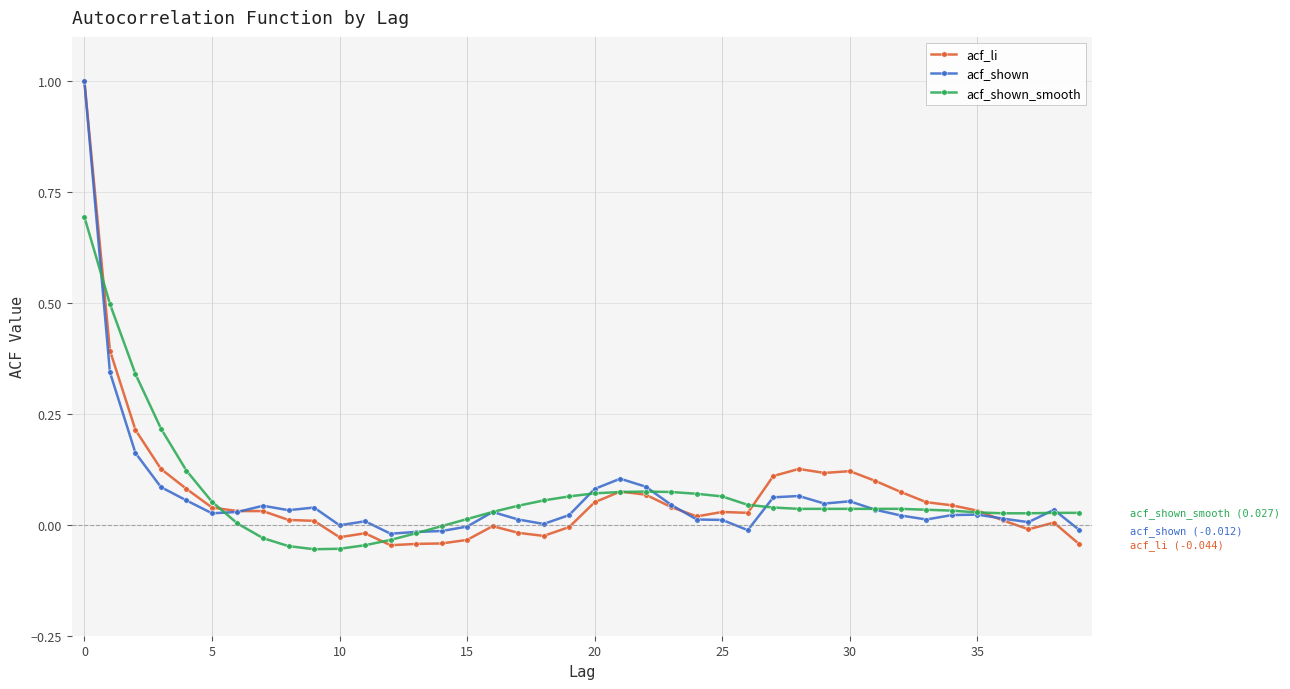

Which series has the largest range (max minus min)?

acf_li